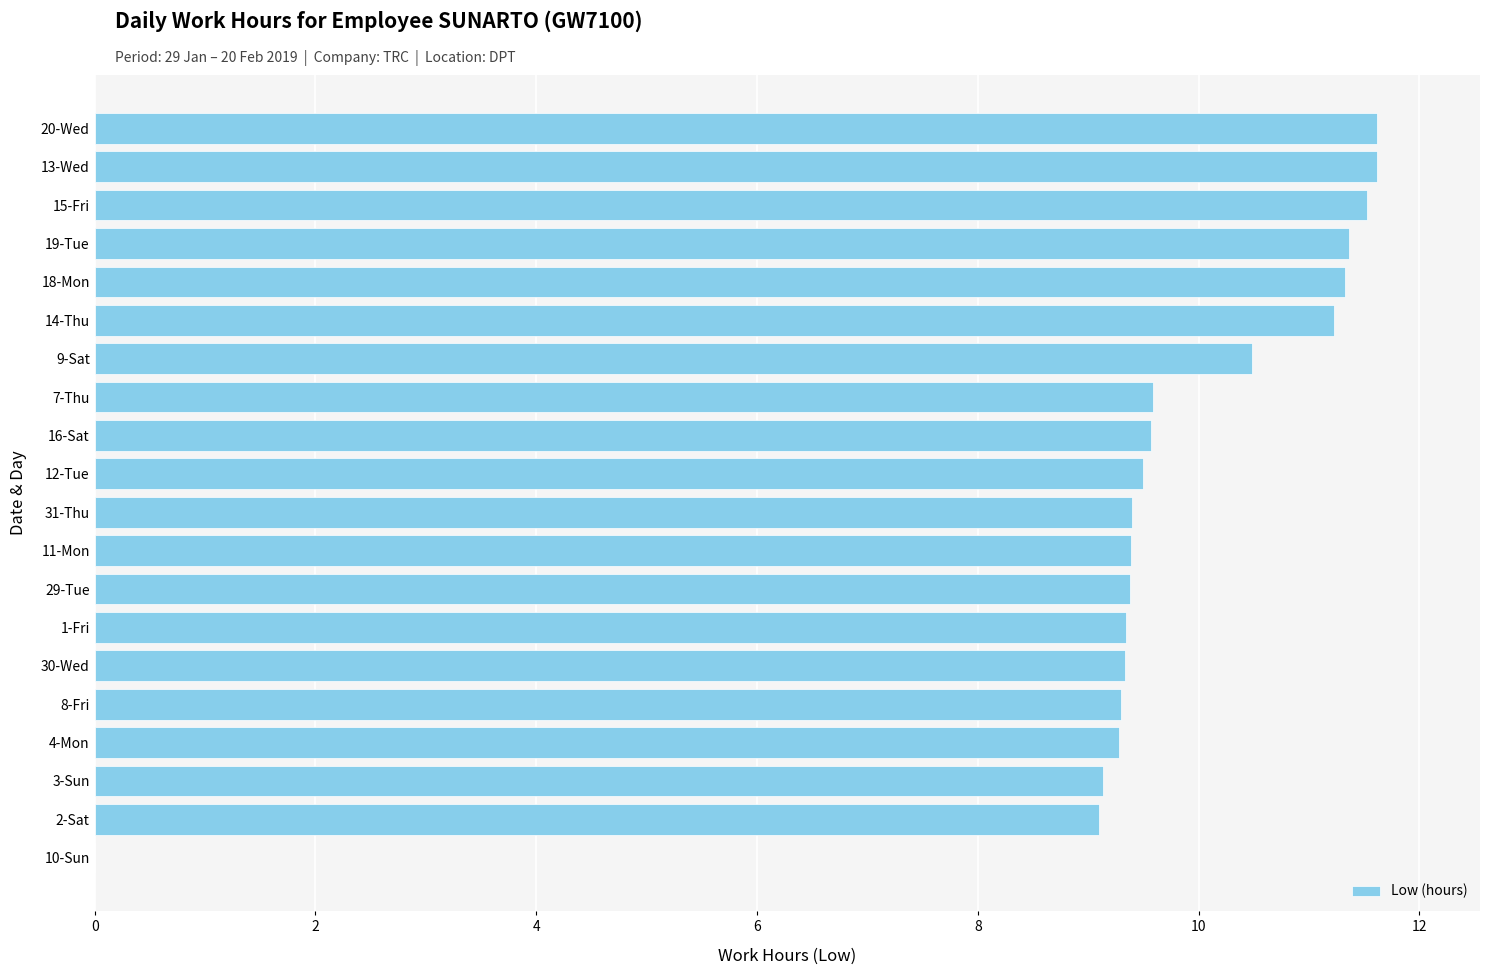

What is the greatest value displayed?

11.6